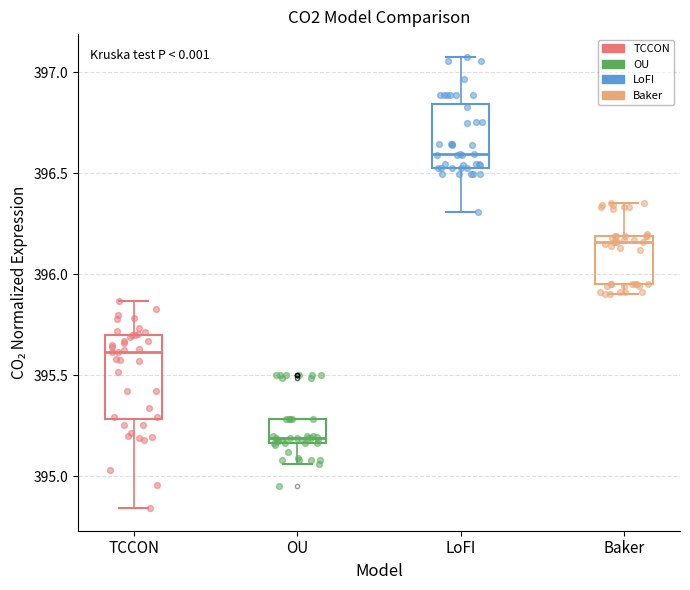

Which box is the tallest, from its lower edge to its upper edge?

TCCON